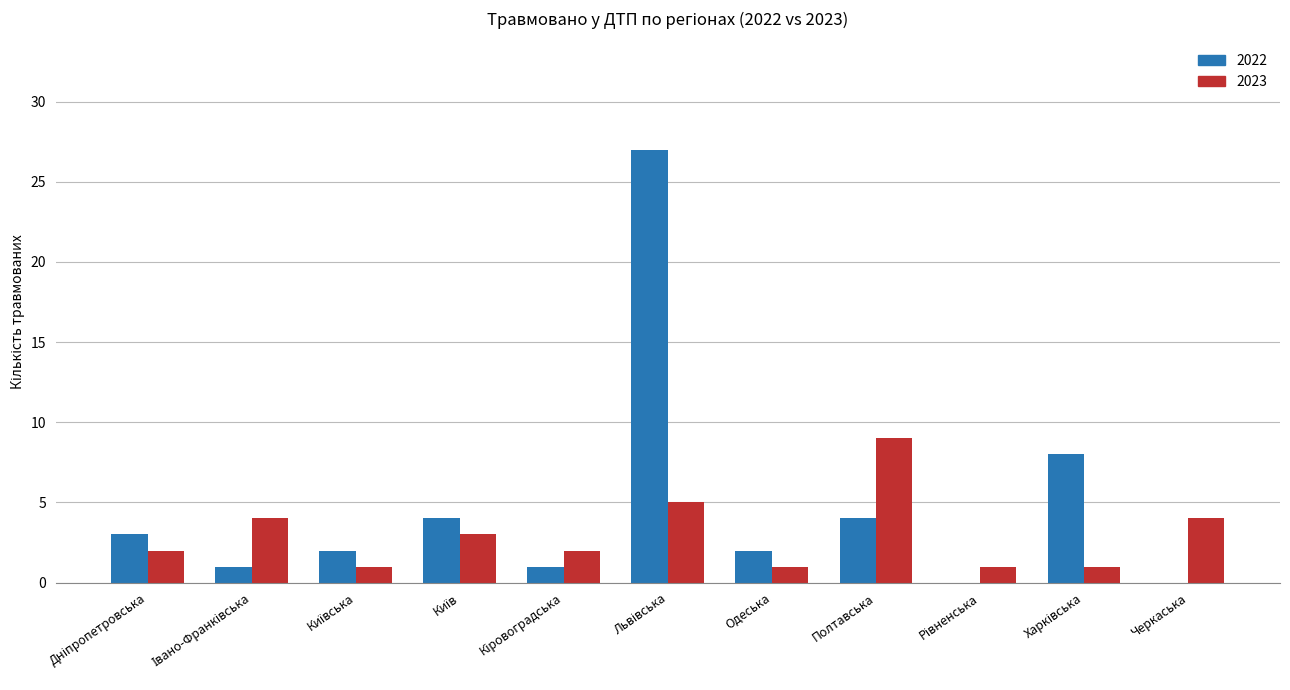

What is the sum of all 2022 values?

52